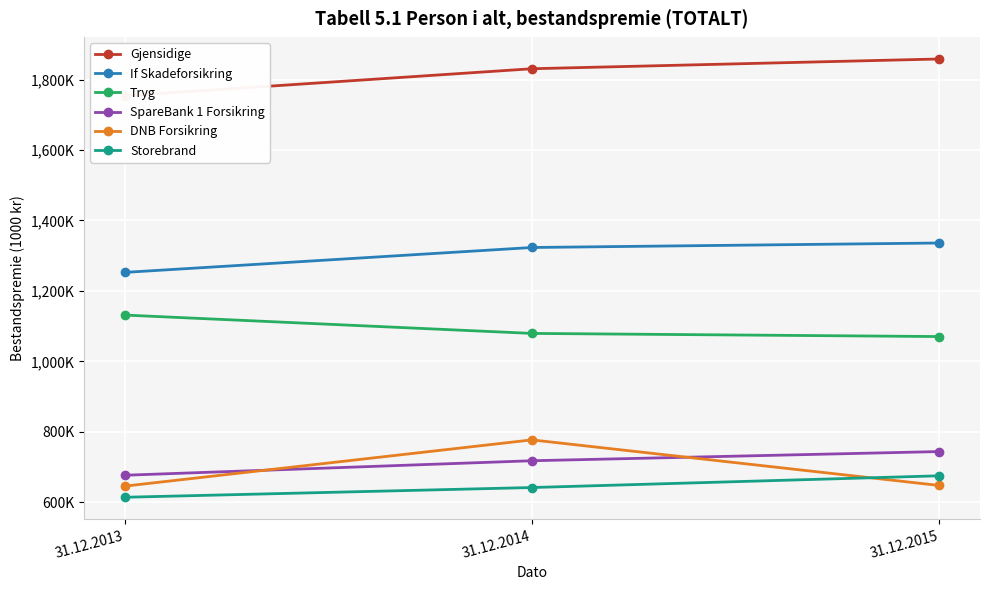

At which label does Storebrand first exceed 641690?

31.12.2015